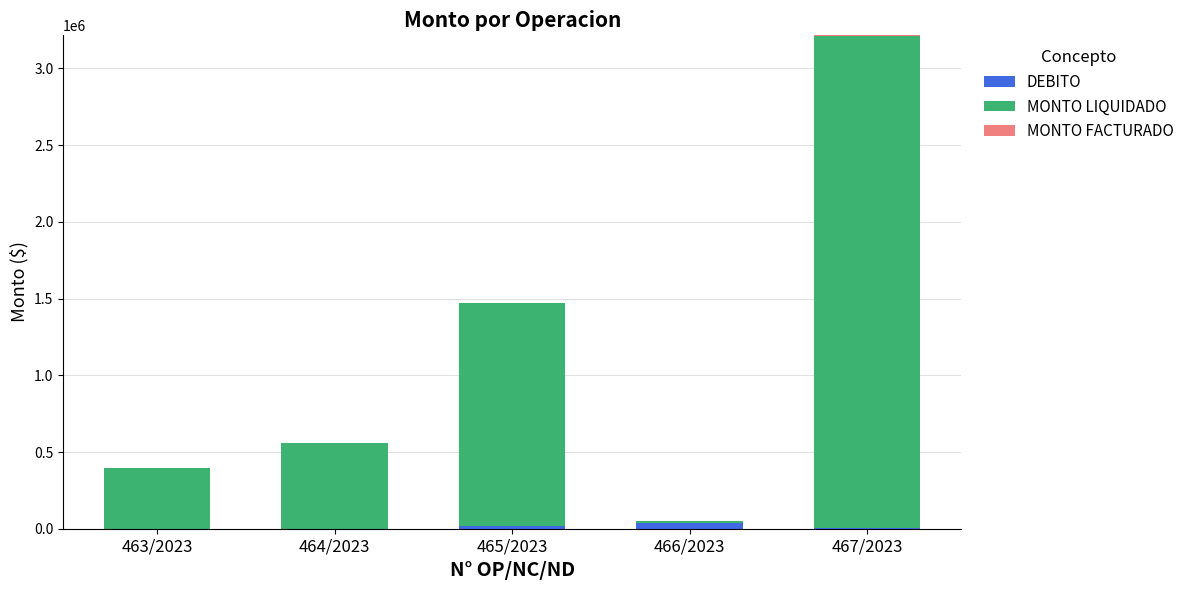

At how many categories does at least one series exceed 3103305?

1